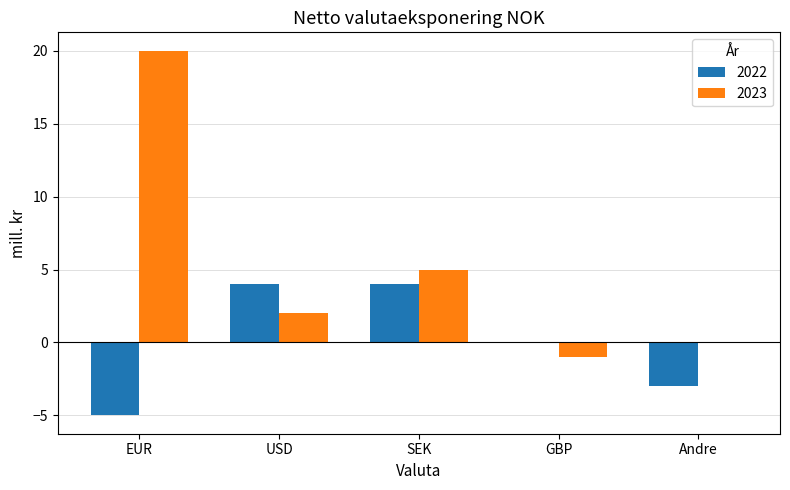

Reading left to right, list all the values displayed in this chart.

2022: EUR=-5	USD=4	SEK=4	GBP=0	Andre=-3
2023: EUR=20	USD=2	SEK=5	GBP=-1	Andre=0